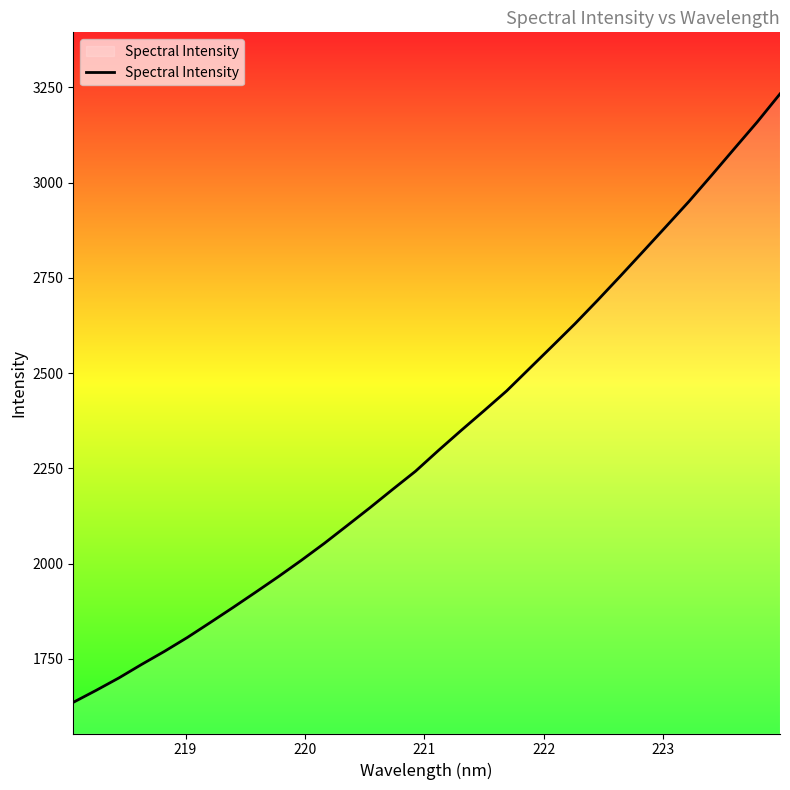

What is the difference between the maximum and minimum values?

1597.2